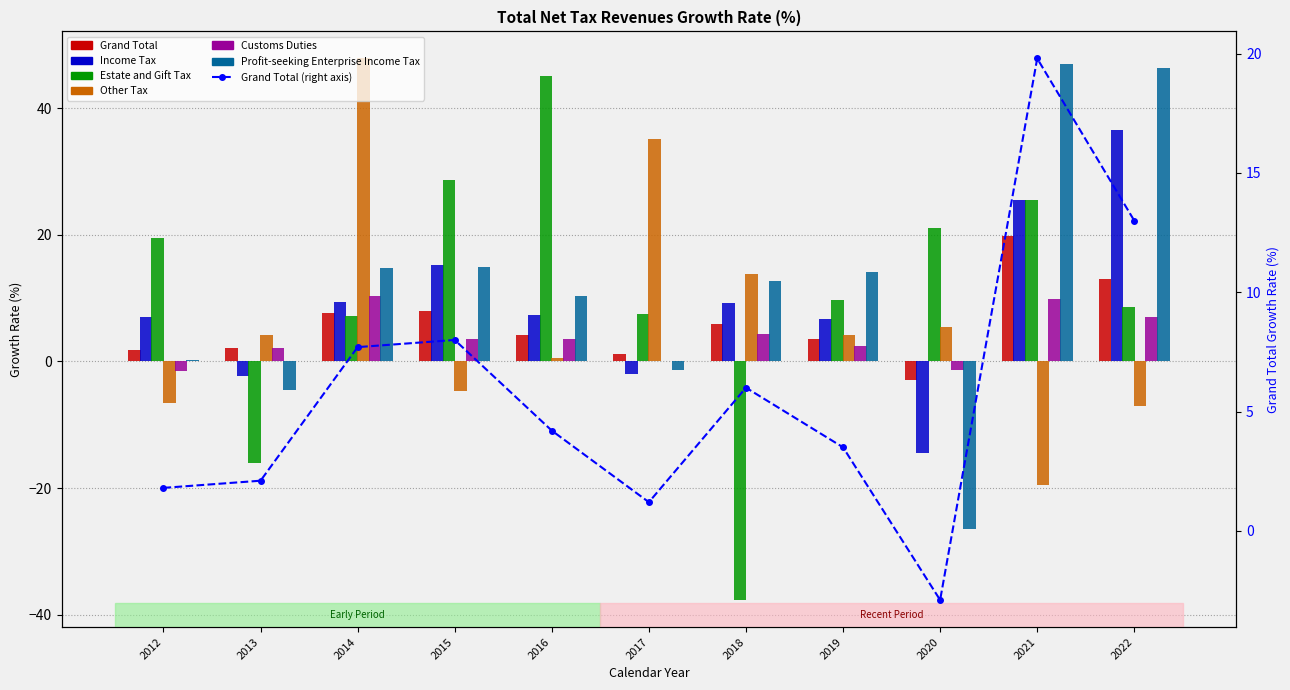

What is the approximate value of Other Tax at 2018?

13.8